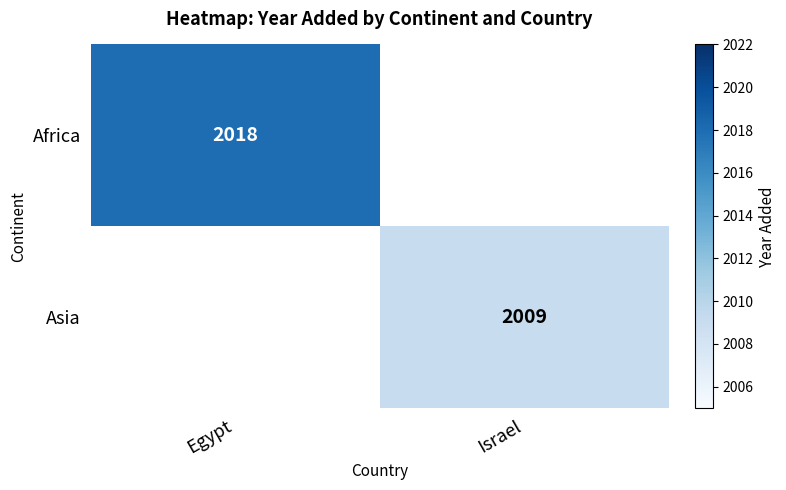

True or false: Asia has a value of 2009 at Israel.

True